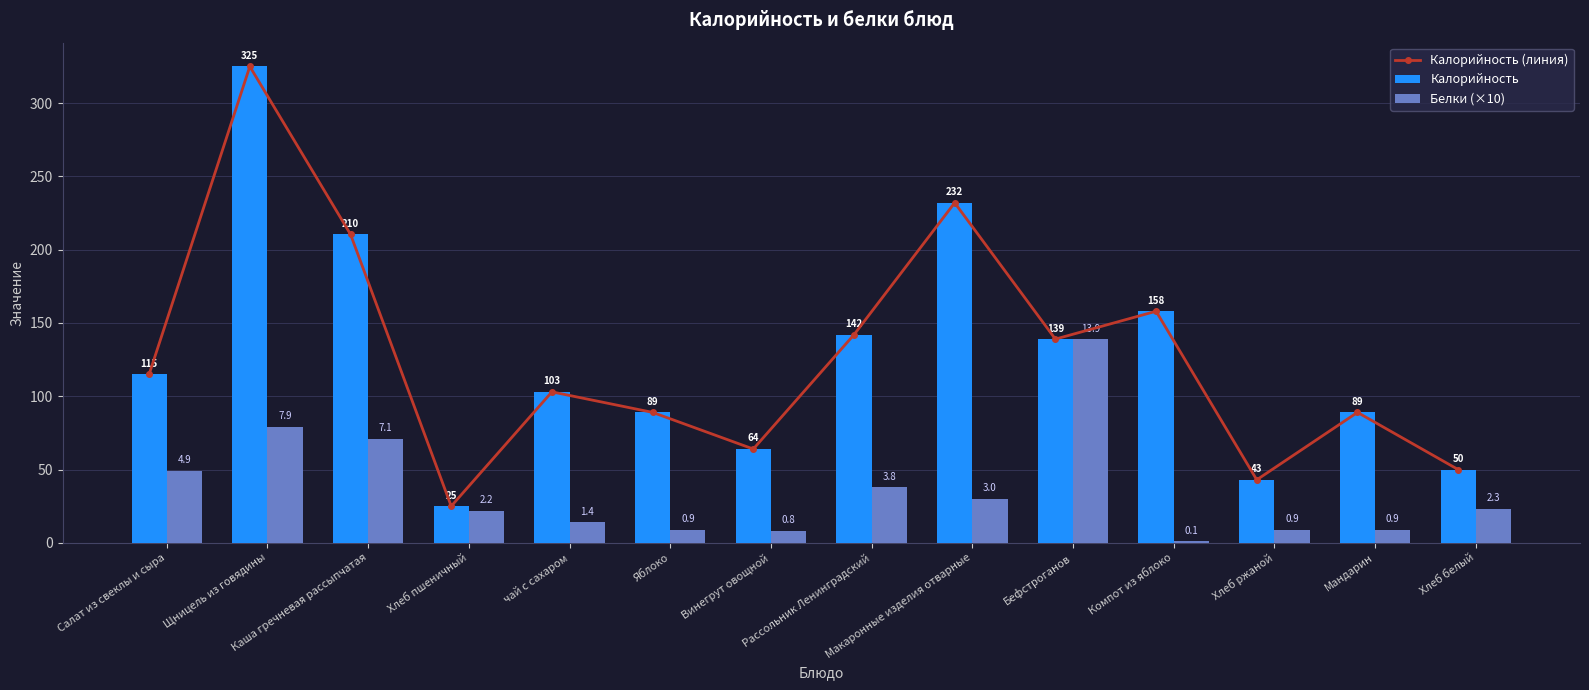

List the series in order of their peak value, highest first.

Калорийность (линия), Калорийность, Белки (×10)